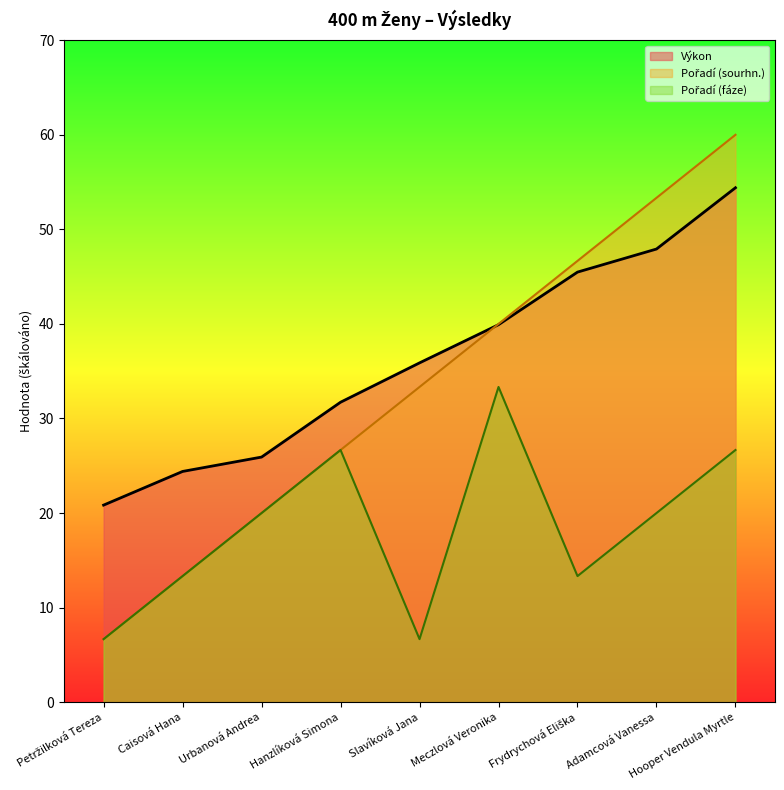

At which label is Výkon closest to 37?

Slavíková Jana